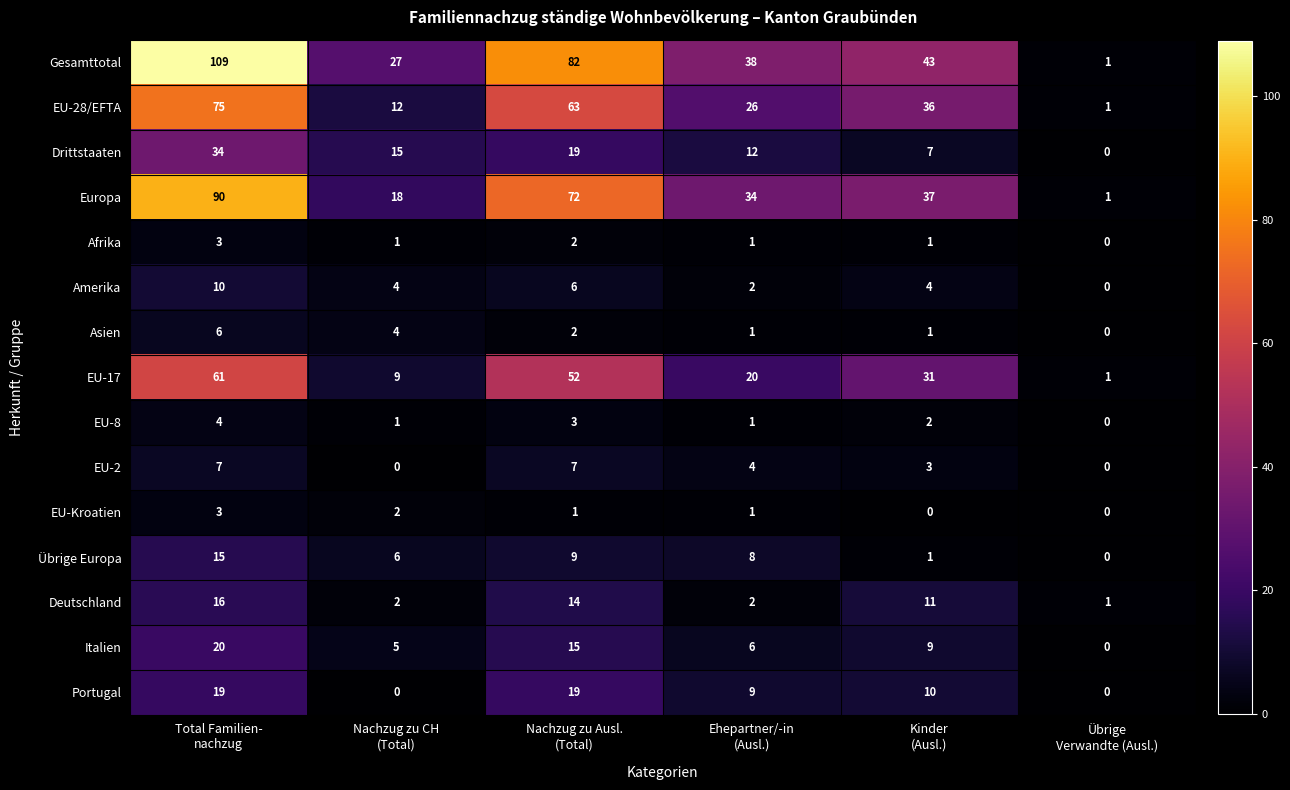

What is the sum of all Afrika values?

8